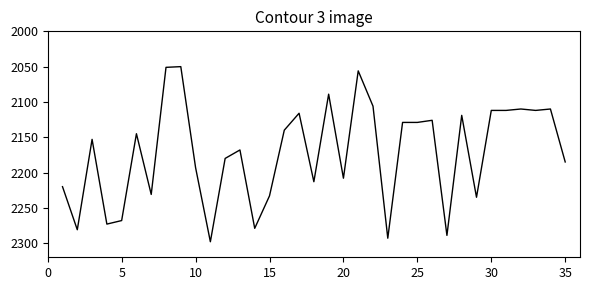

What is the difference between the maximum and minimum values?

248